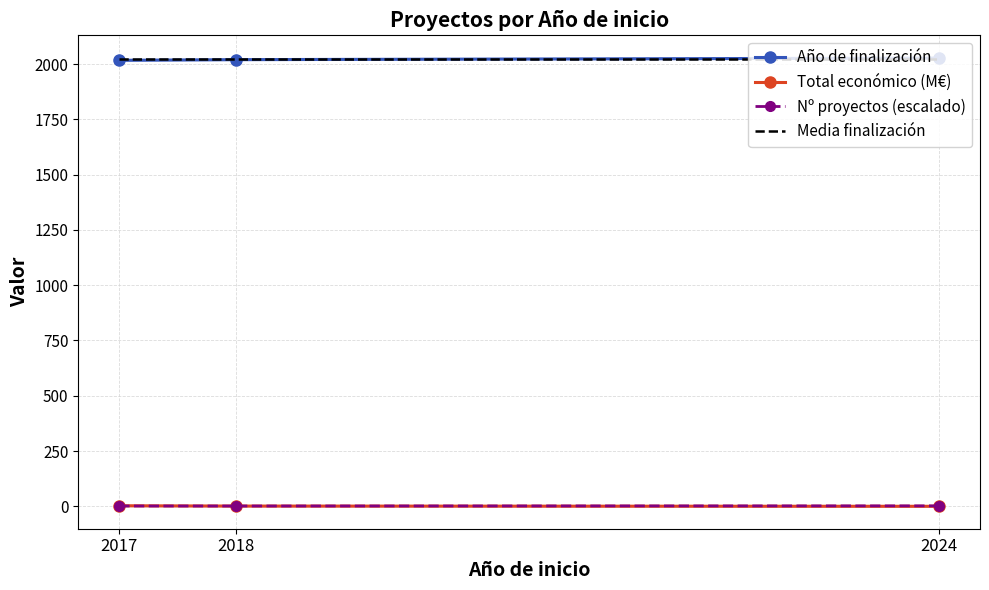

True or false: Media finalización has a value of 3395.8 at 2017.

False